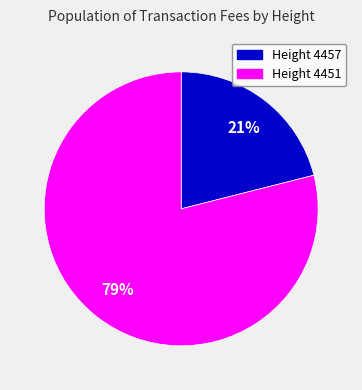

Combined, do Height 4457 and Height 4451 account for over 50%?

Yes